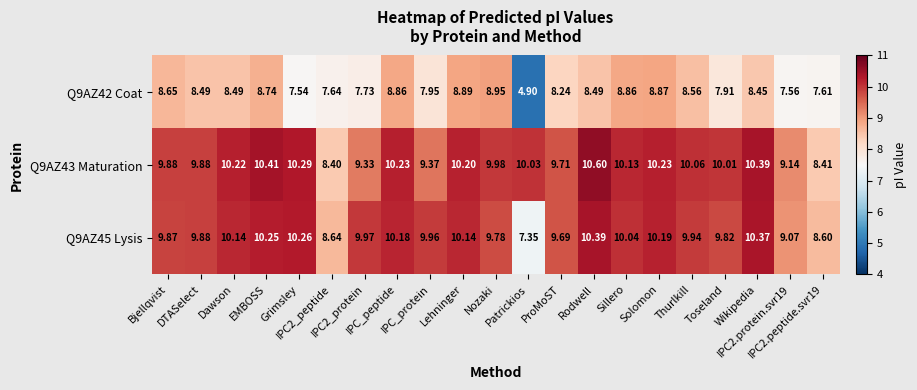

Rank the series at Grimsley from lowest to highest value.

Q9AZ42 Coat, Q9AZ45 Lysis, Q9AZ43 Maturation